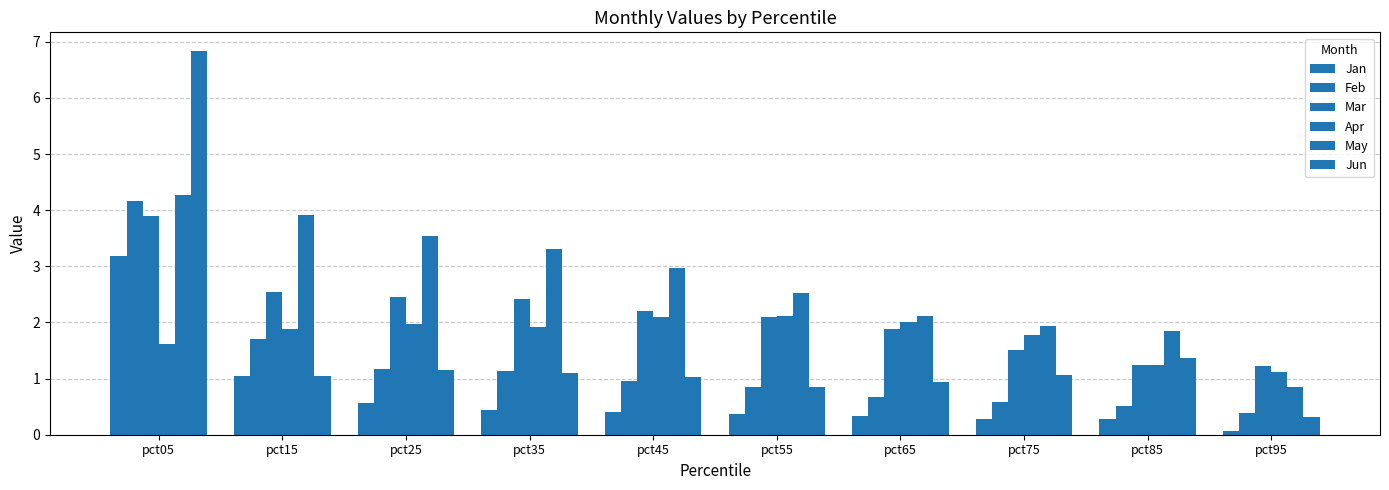

What is the greatest value displayed?

6.8